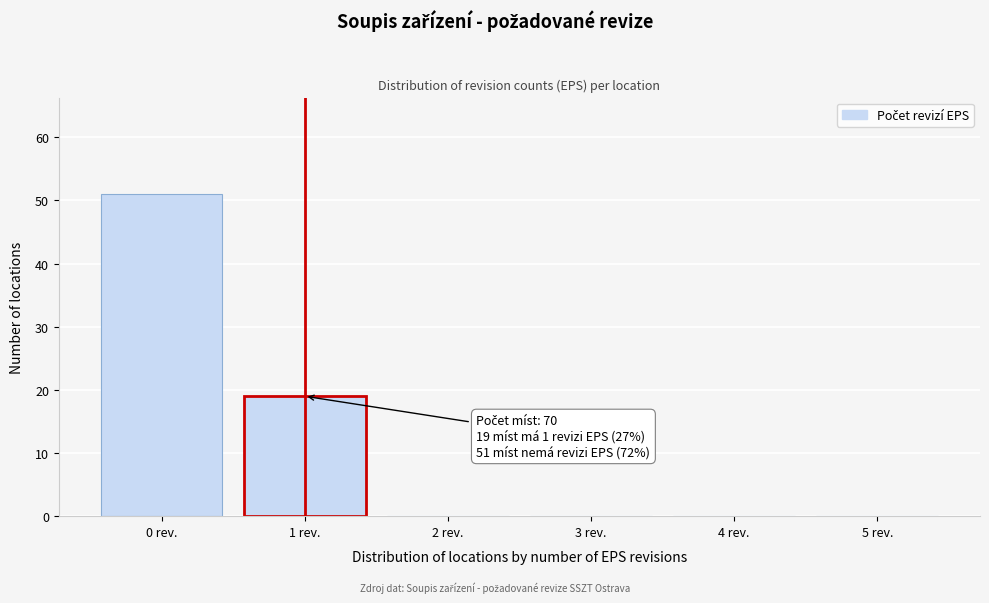

Reading left to right, transcribe all the data shown in this chart.

0 rev.=51	1 rev.=19	2 rev.=0	3 rev.=0	4 rev.=0	5 rev.=0